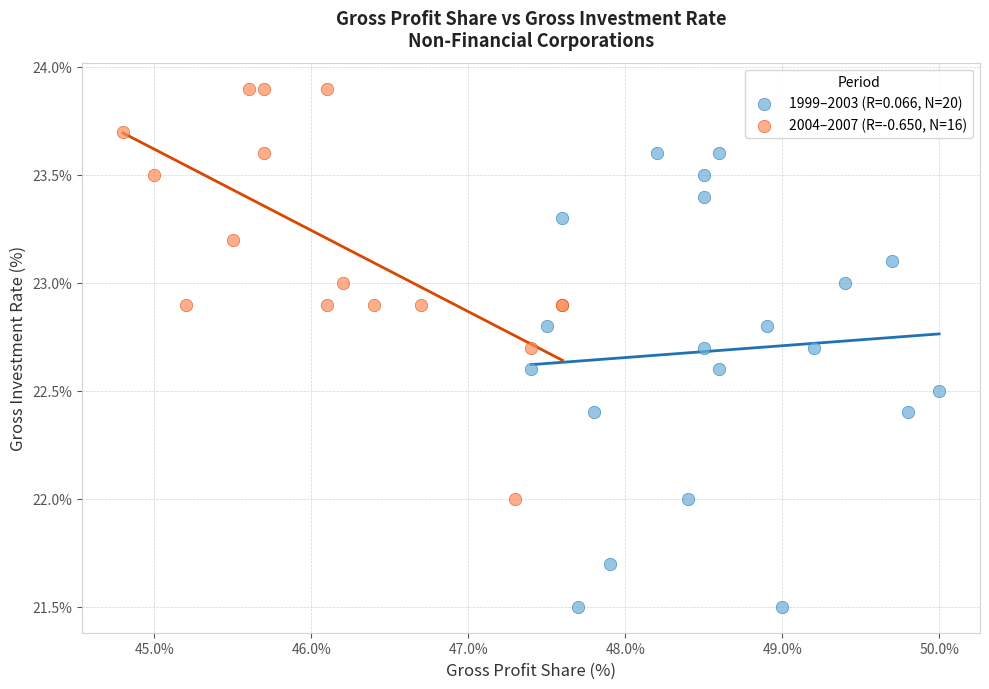

Which series reaches the minimum Y coordinate?

1999–2003 (R=0.066, N=20)